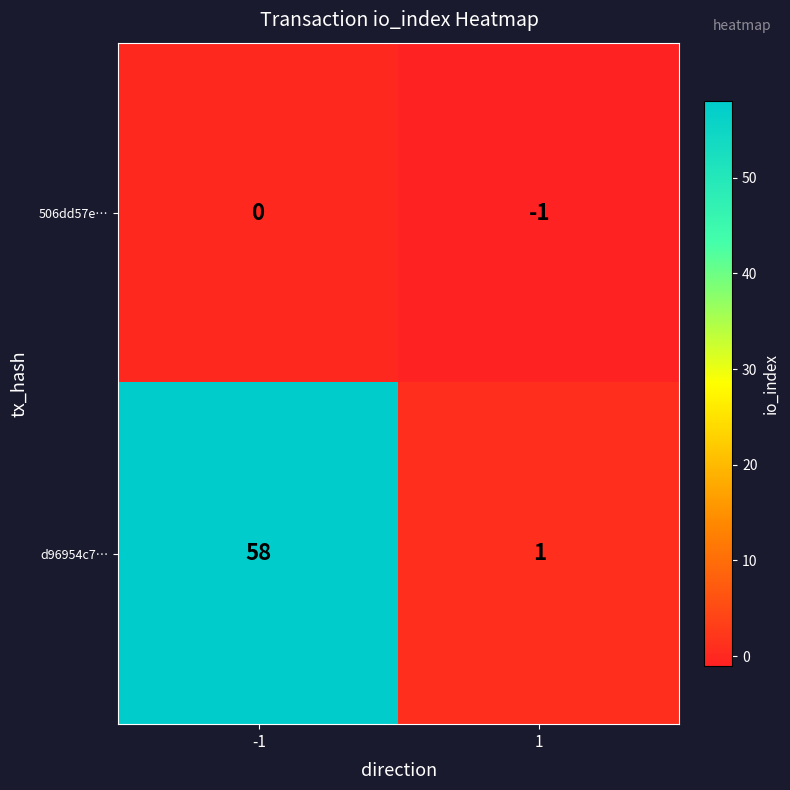

What is the maximum value for d96954c7…?

58